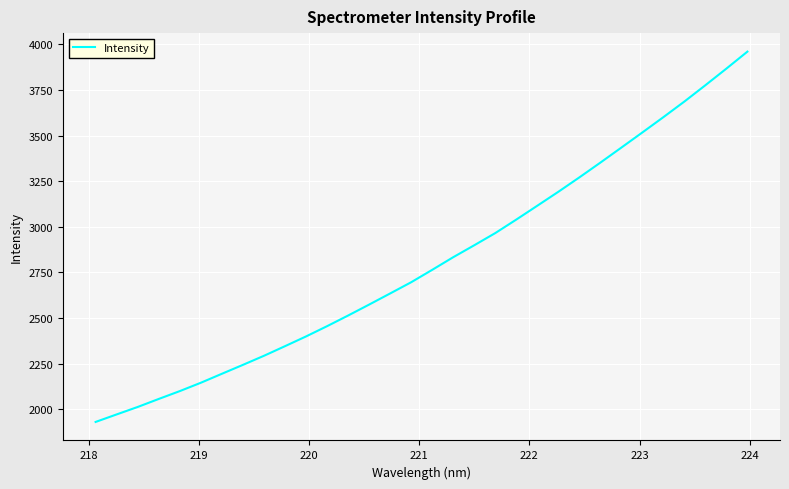

What is the maximum value shown in the chart?

3959.8